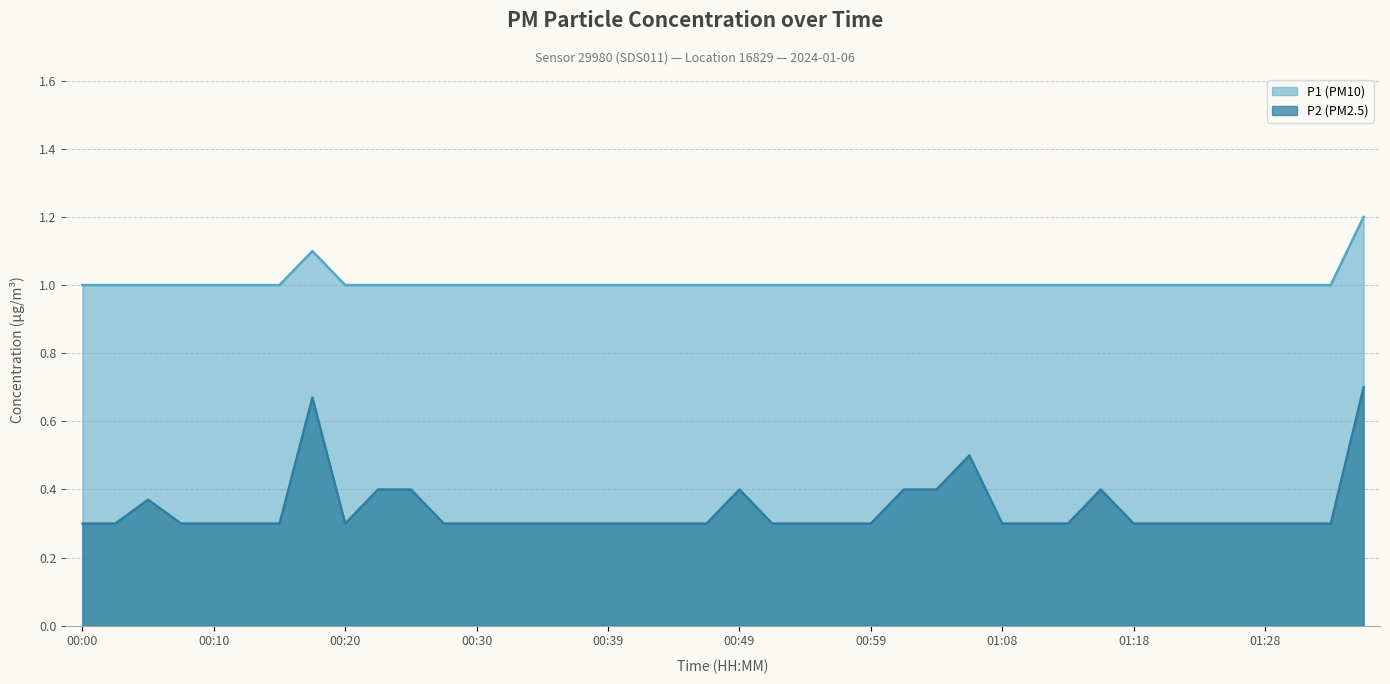

At how many categories does at least one series exceed 0?

40